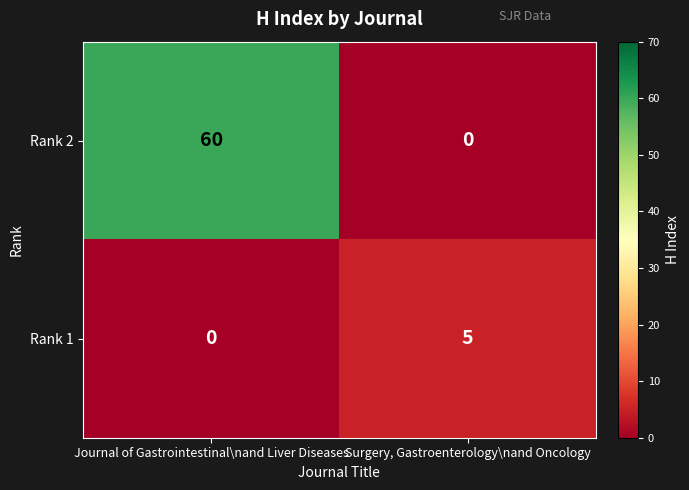

Count the number of categories in the chart.

2